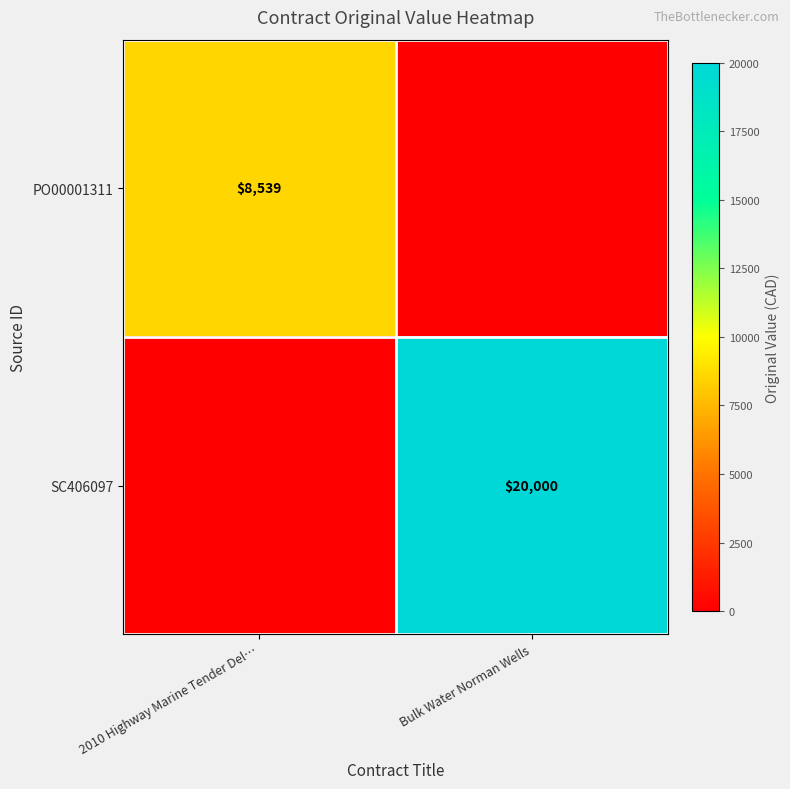

True or false: SC406097 has a value of 11059 at Bulk Water Norman Wells.

False